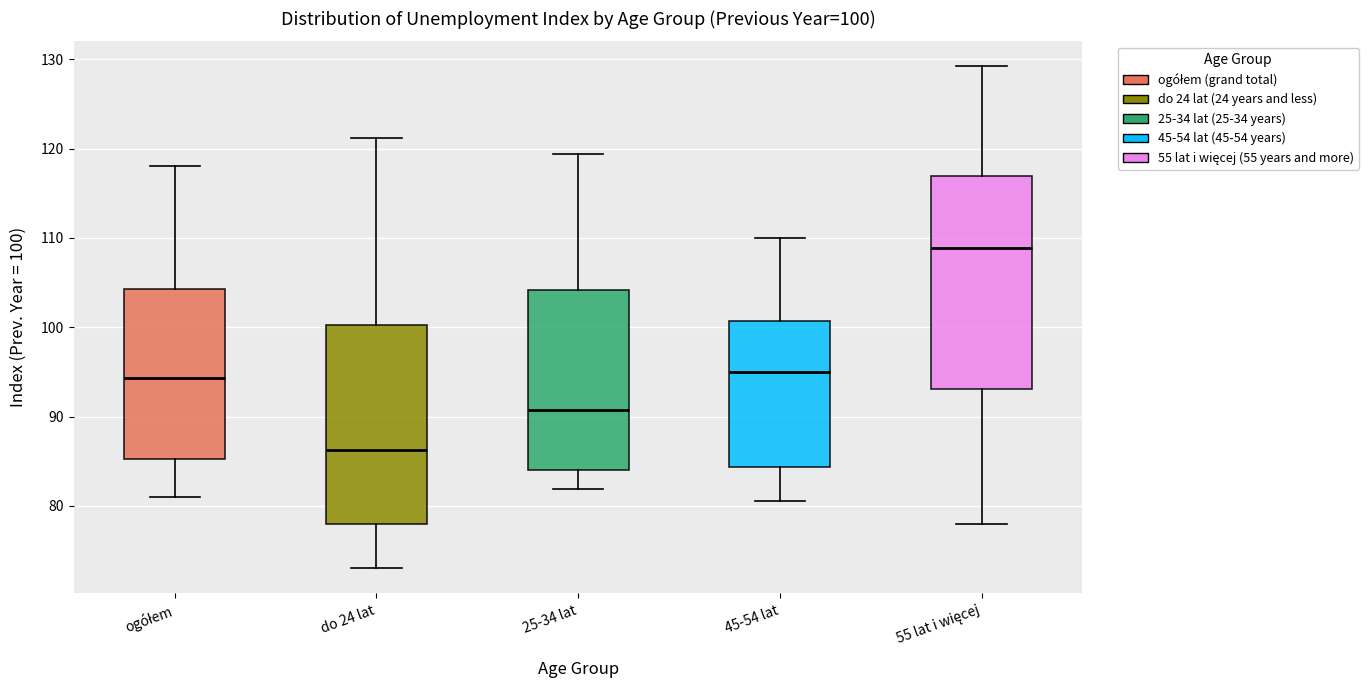

Which box has the highest median line?

55 lat i więcej